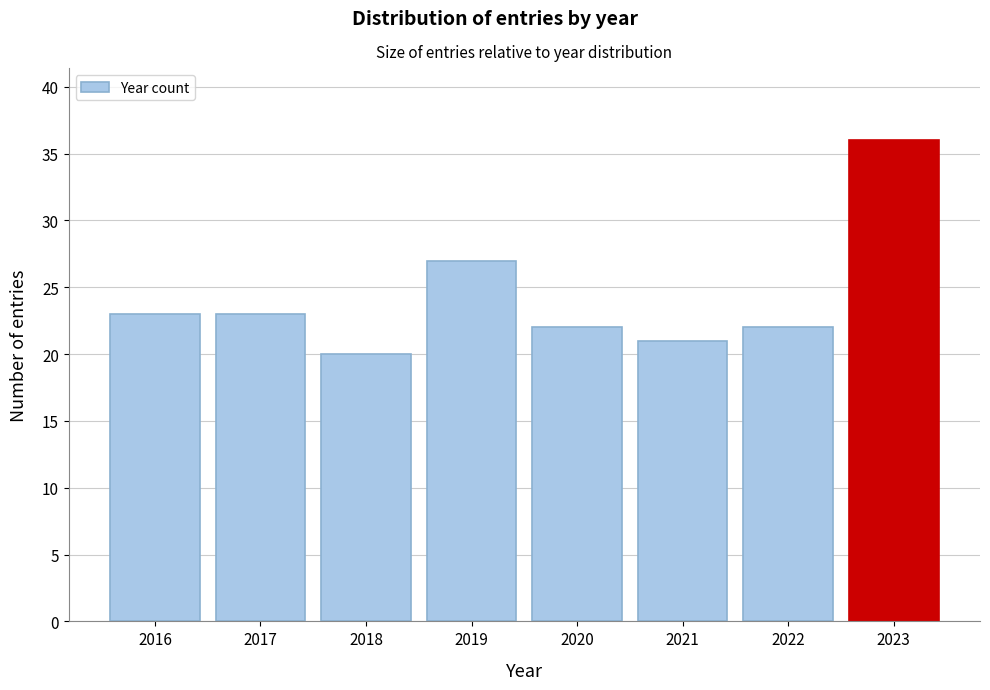

Reading left to right, transcribe this chart: for each bar, give the range it covers on the x-axis and its height. The values are not printed on the chart, so give them approximately, as read against the axis.

2015.5 to 2016.5: 23
2016.5 to 2017.5: 23
2017.5 to 2018.5: 20
2018.5 to 2019.5: 27
2019.5 to 2020.5: 22
2020.5 to 2021.5: 21
2021.5 to 2022.5: 22
2022.5 to 2023.5: 36